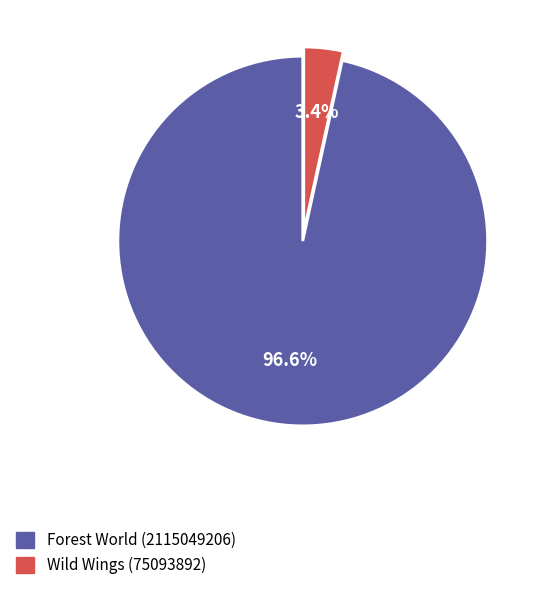

How many segments does this pie chart have?

2